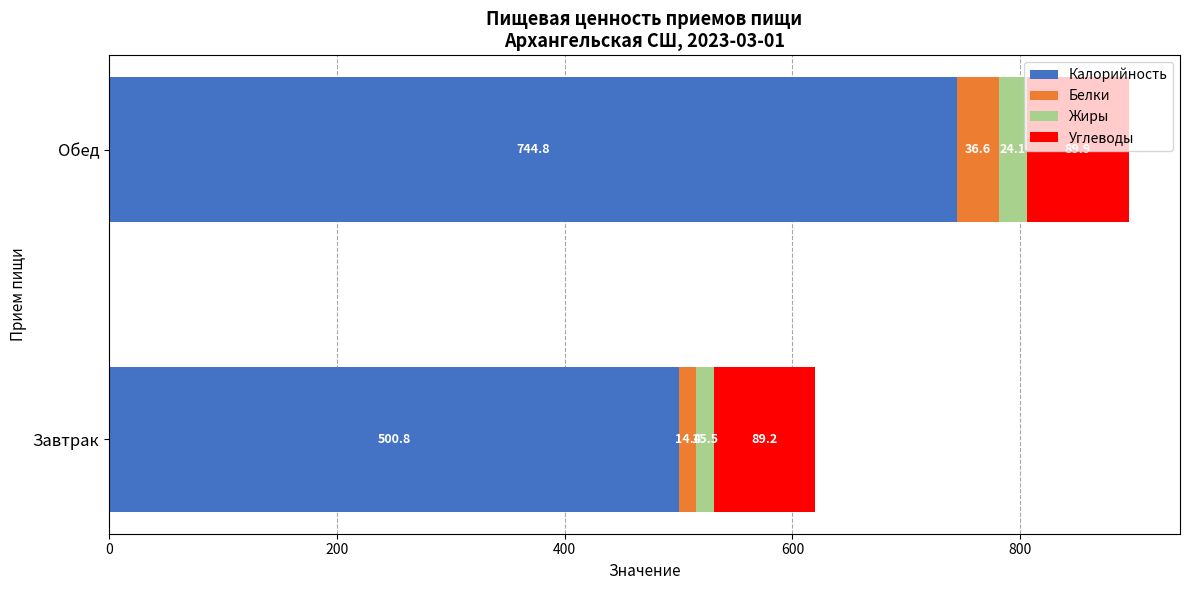

How many data points does each series have?

2